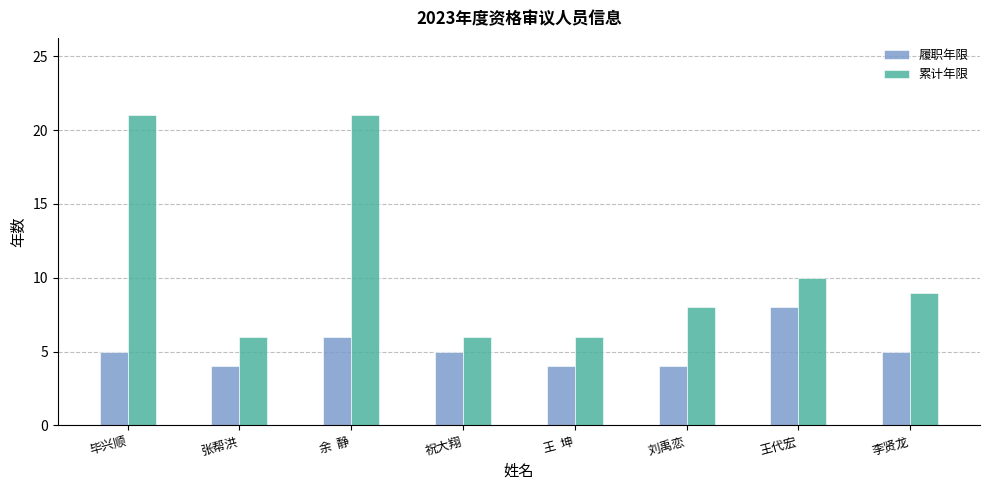

What is the smallest value displayed?

4